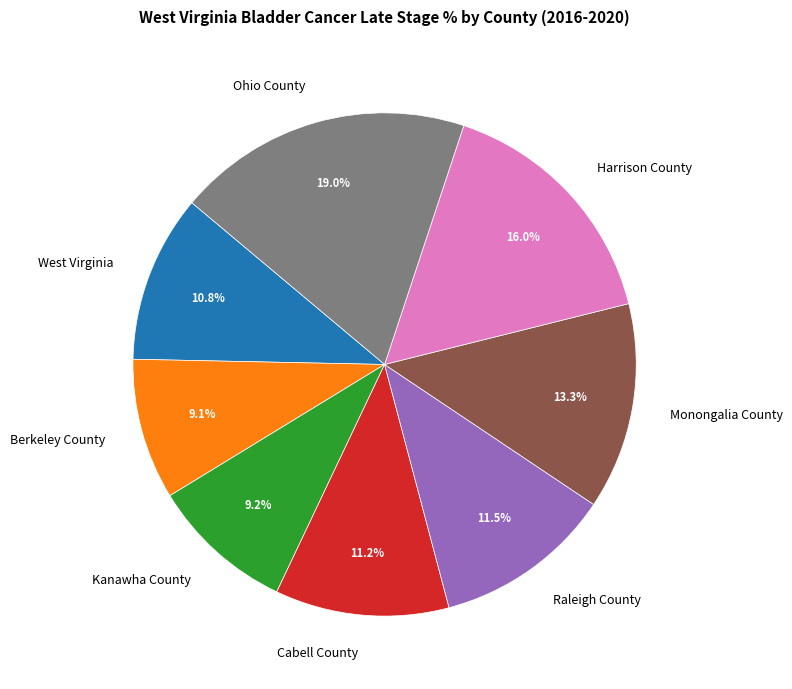

What is the largest slice in the pie chart?

Ohio County